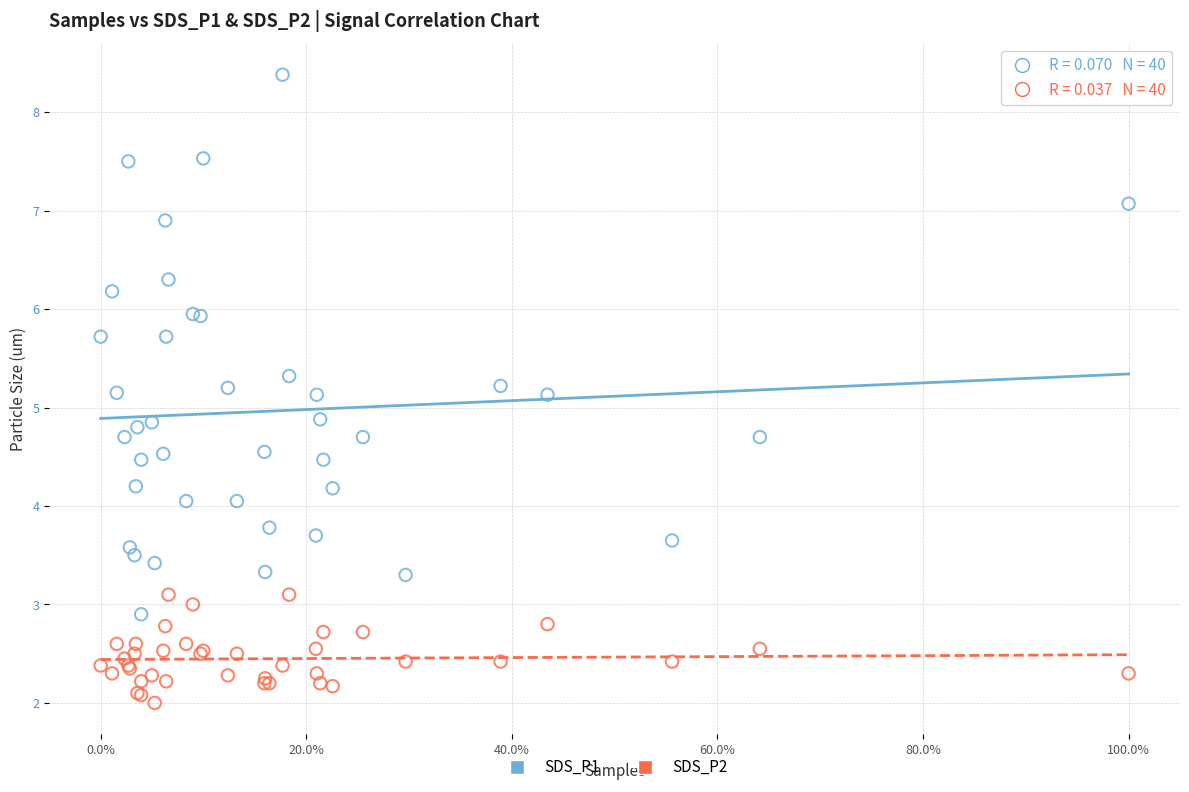

What is the X range (max minus min) for the scatter plot?

1.0